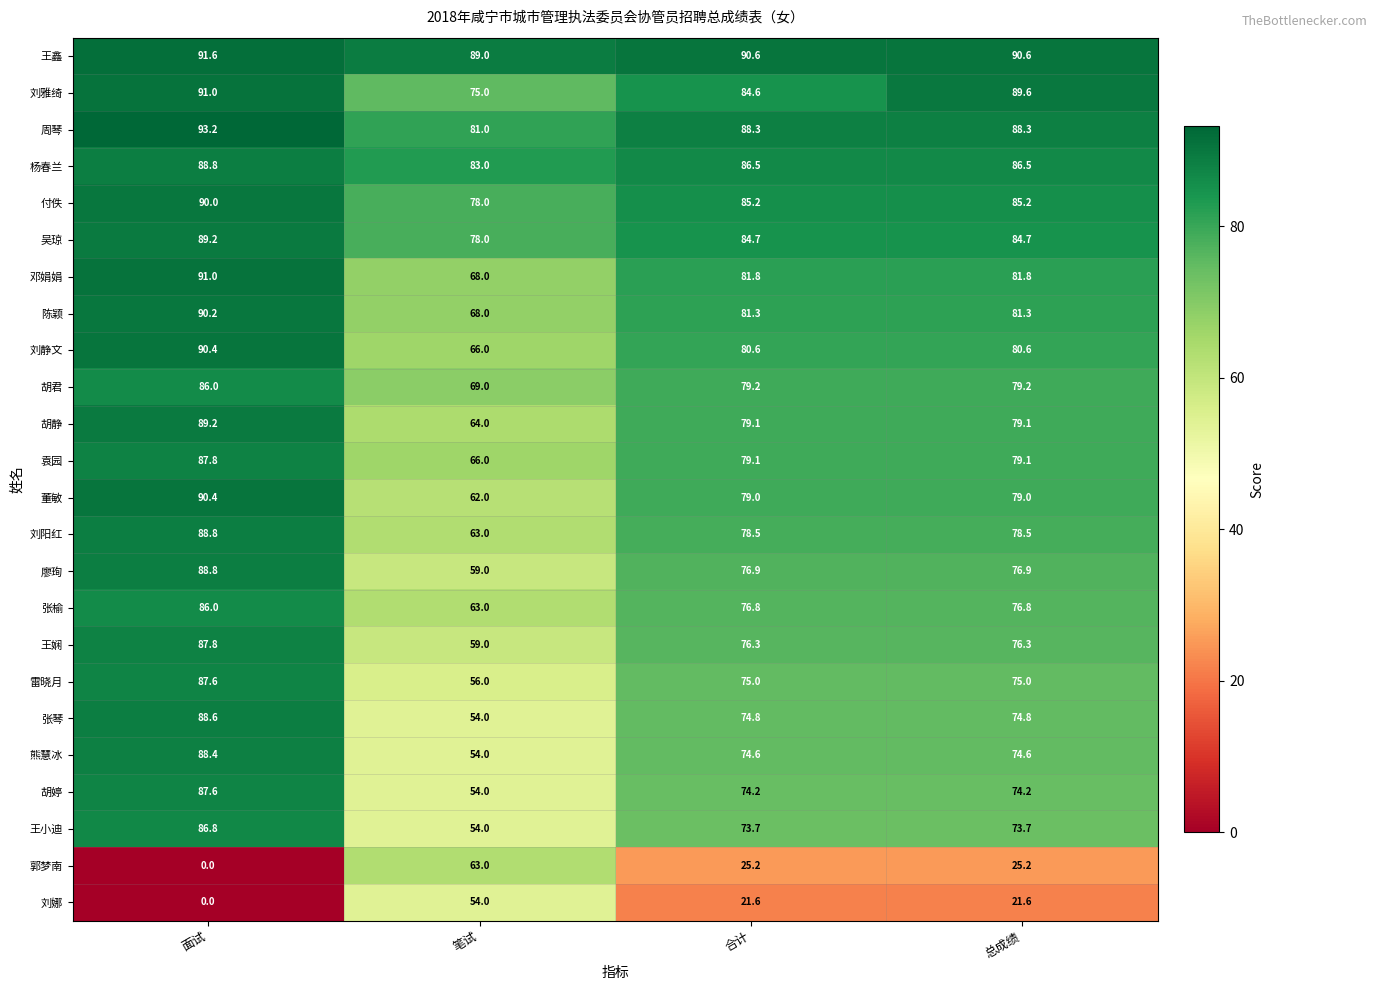

What is the total value across all series at 笔试?

1580.0